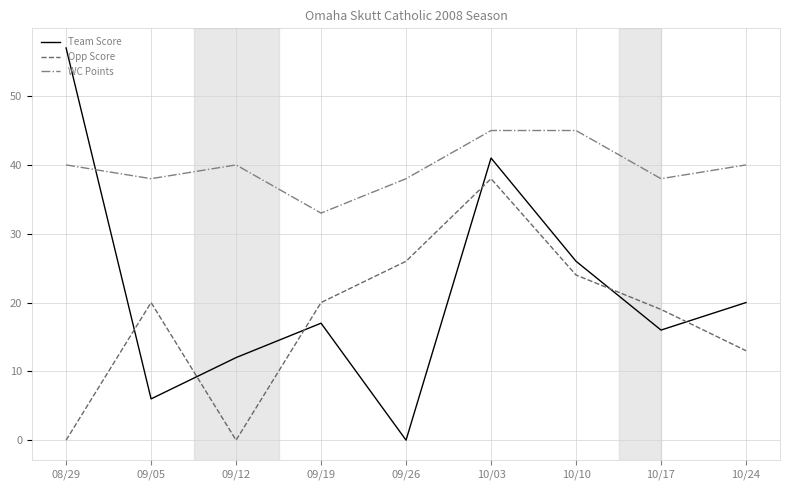

What is the sum of the Opp Score values at 10/24 and 09/12?

13